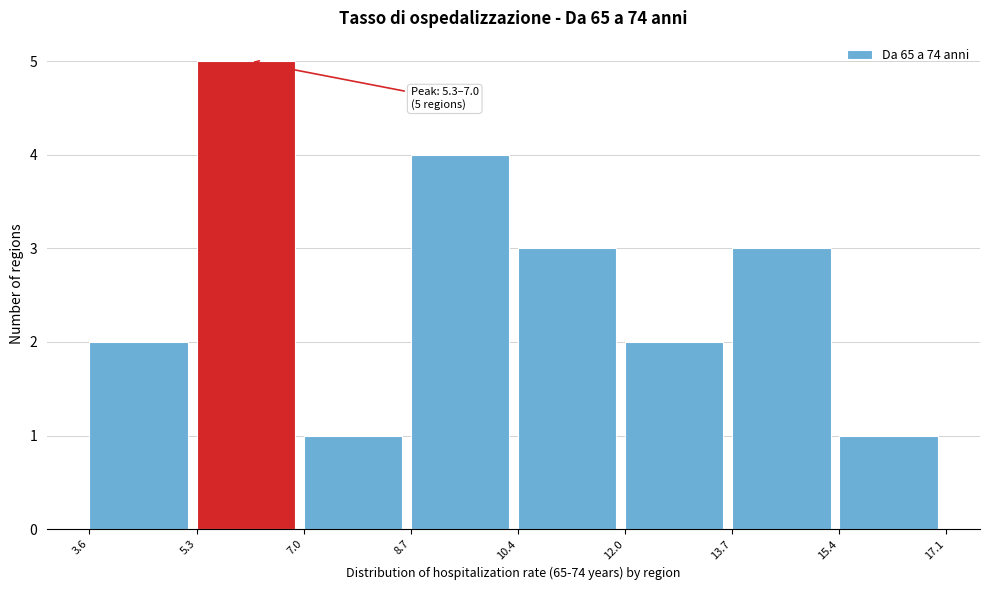

Which range on the x-axis has the tallest bar?

5.3 to 7.0